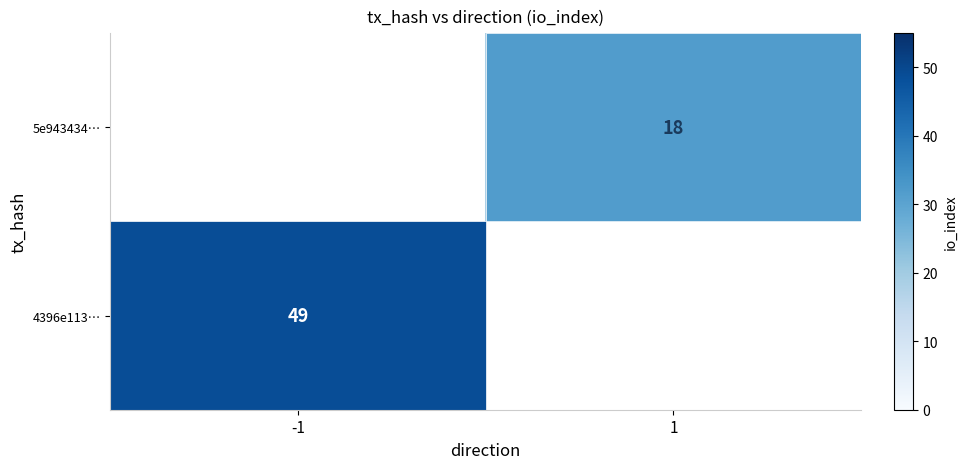

True or false: 5e943434… has a value of 18 at 1.

True